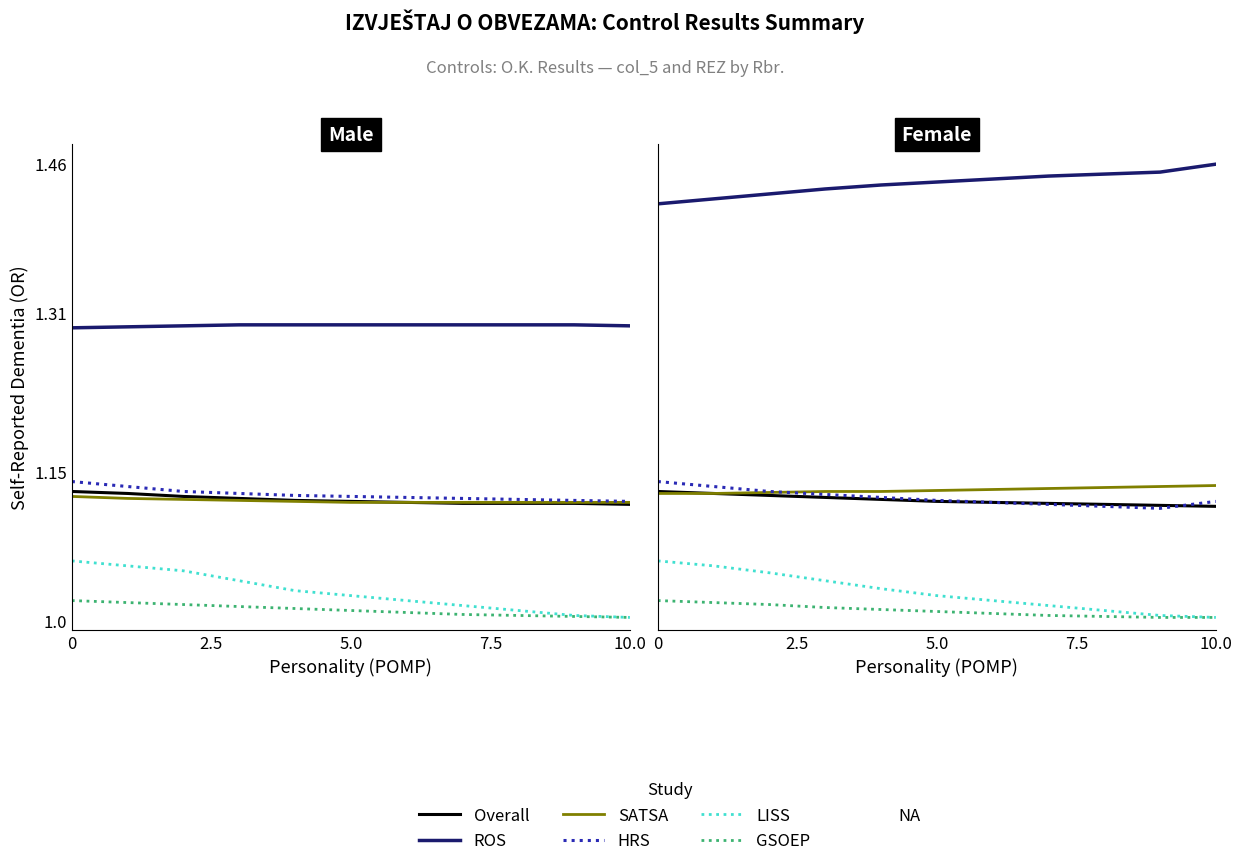

List the series in order of their peak value, highest first.

ROS, HRS, SATSA, Overall, LISS, GSOEP